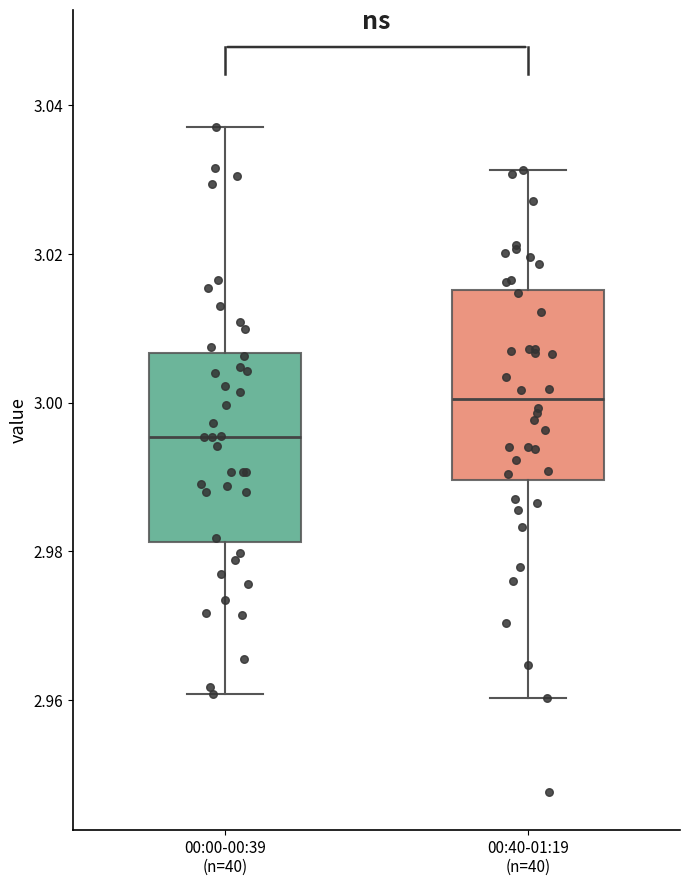

Which box has the highest median line?

00:40-01:19 (n=40)